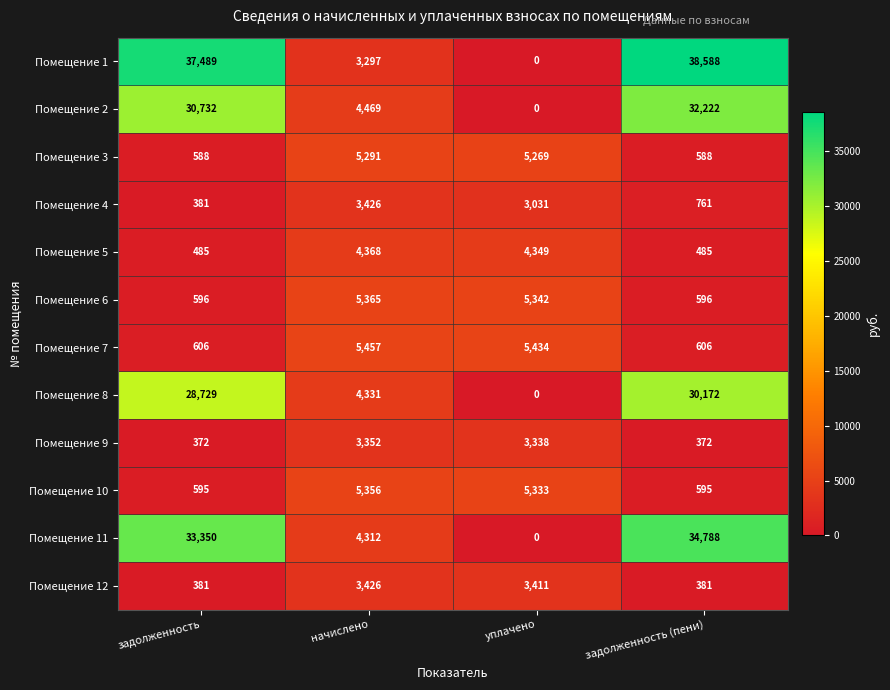

What is the minimum value for Помещение 9?

372